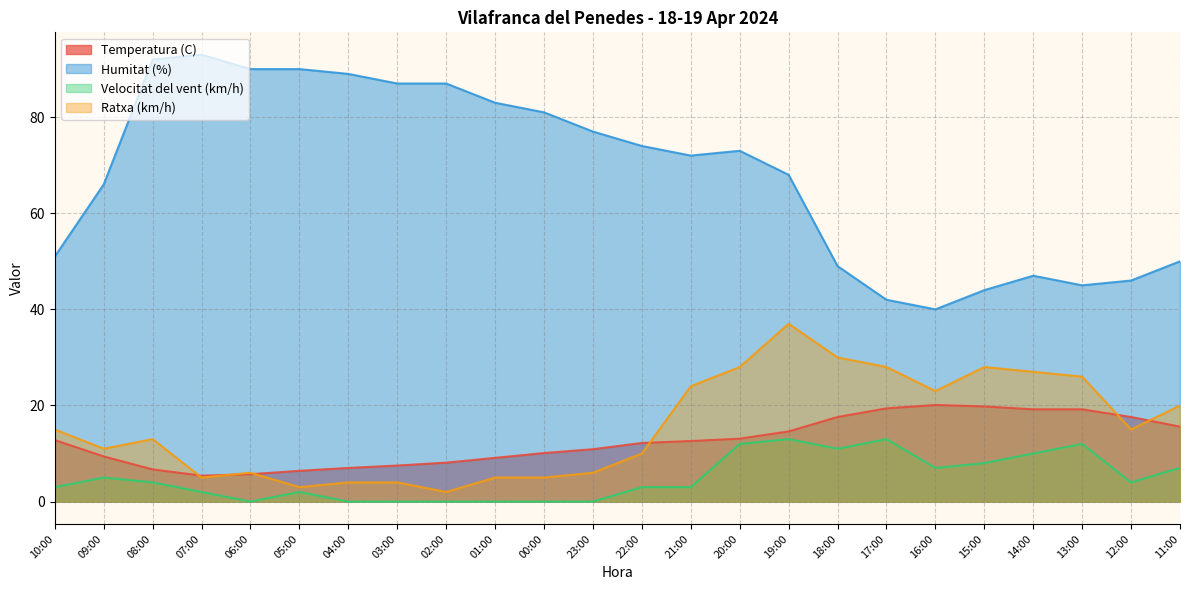

At how many categories does at least one series exceed 44?

21